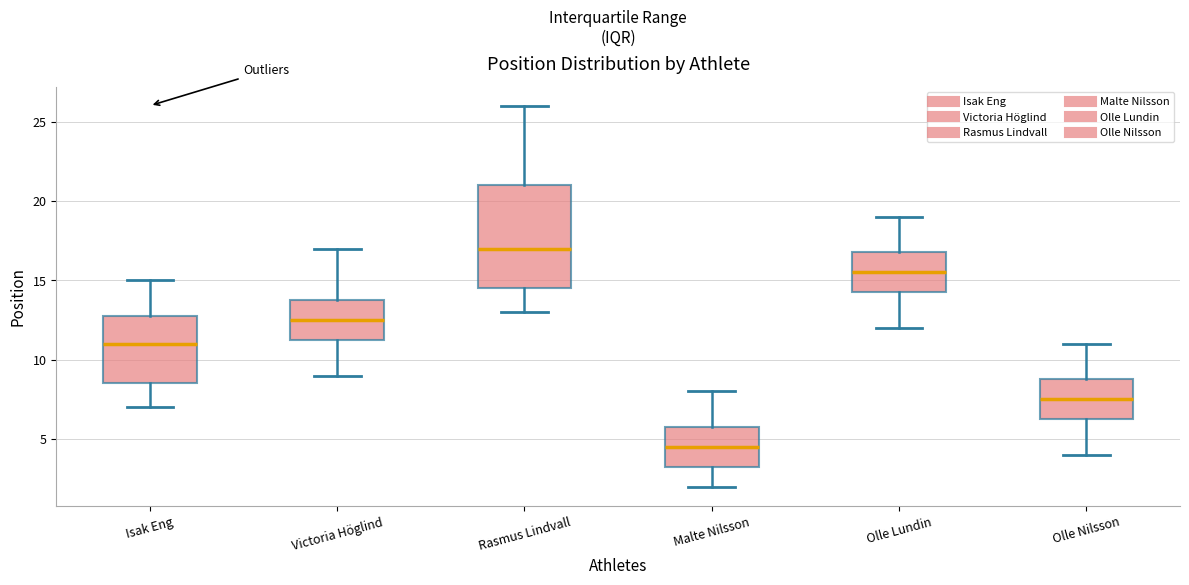

Which box's median line is the lowest?

Malte Nilsson